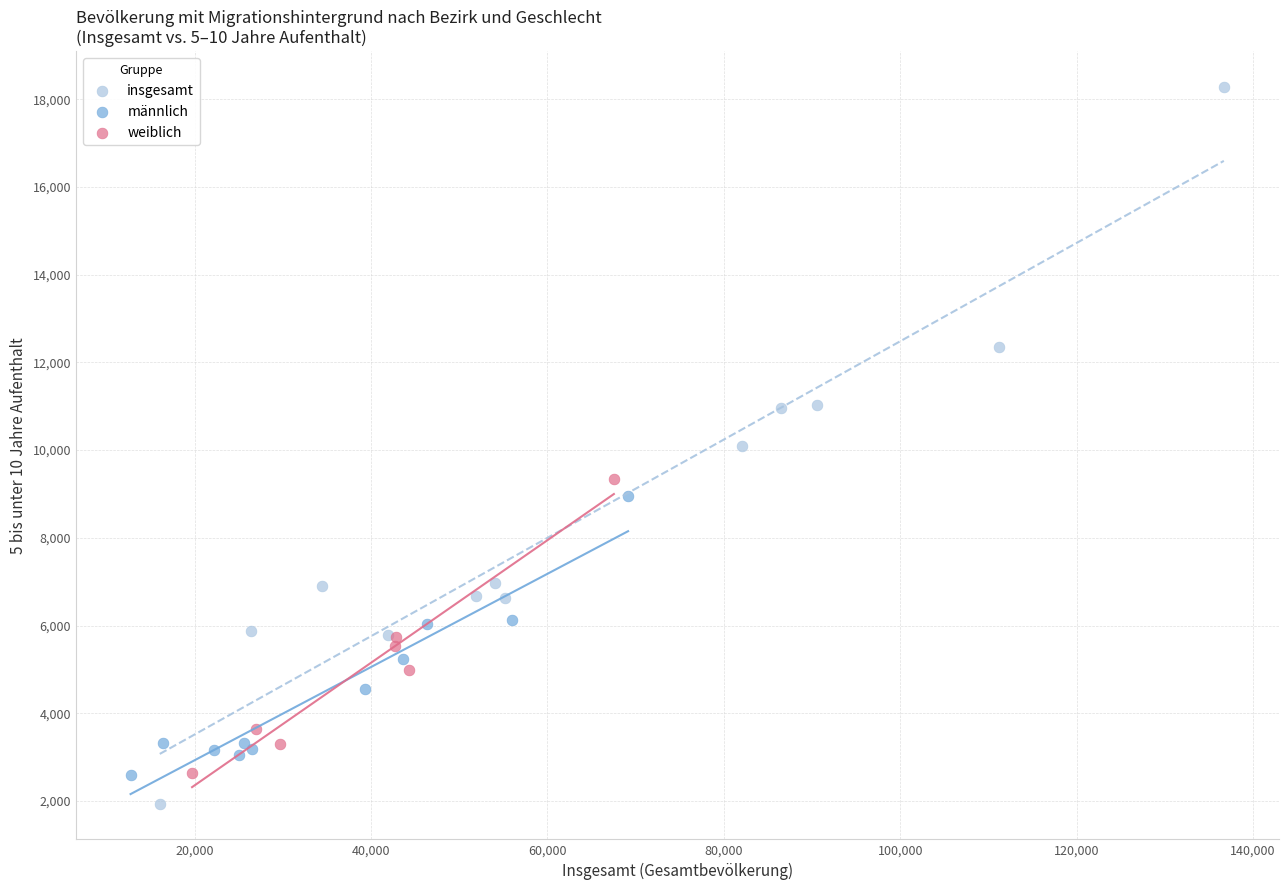

Which series has the largest Y range (max minus min)?

insgesamt